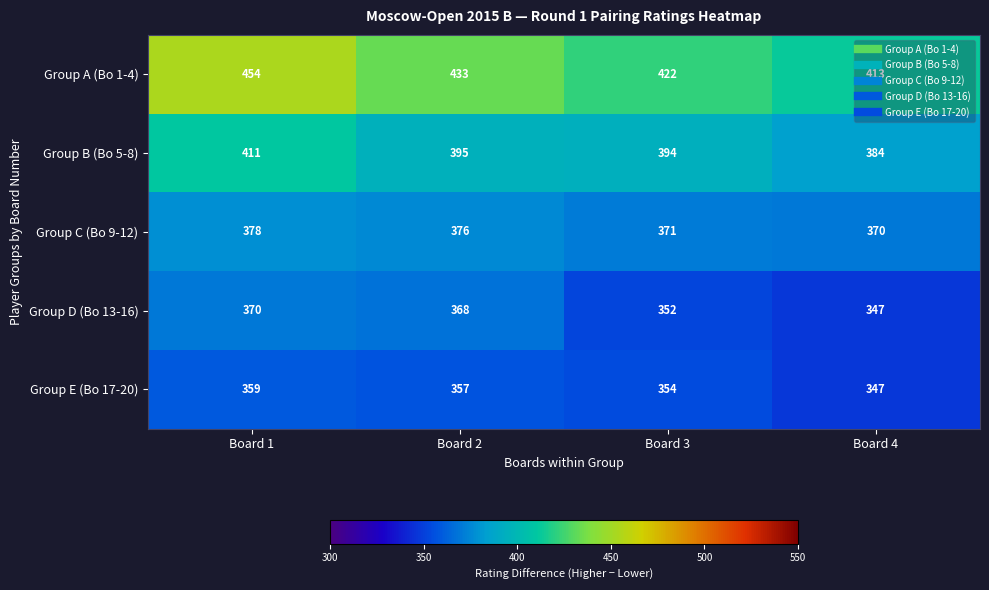

Where is Group C (Bo 9-12) nearest to the value 374?

Board 2